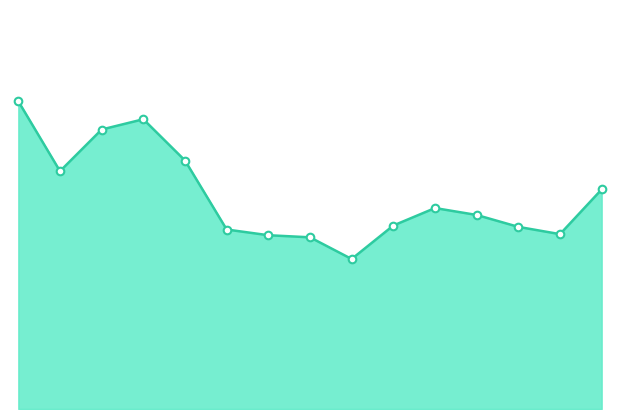

What is the total value across all series at 8?

0.1